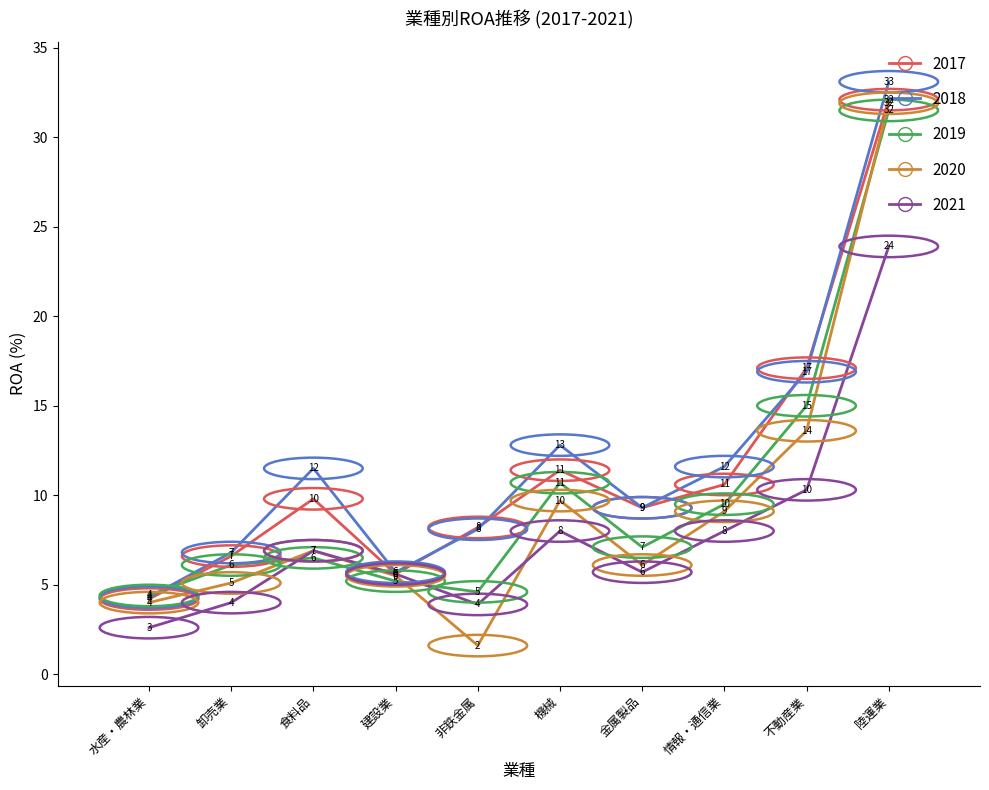

The 2021 series shows 10.3 at 不動産業. True or false?

True